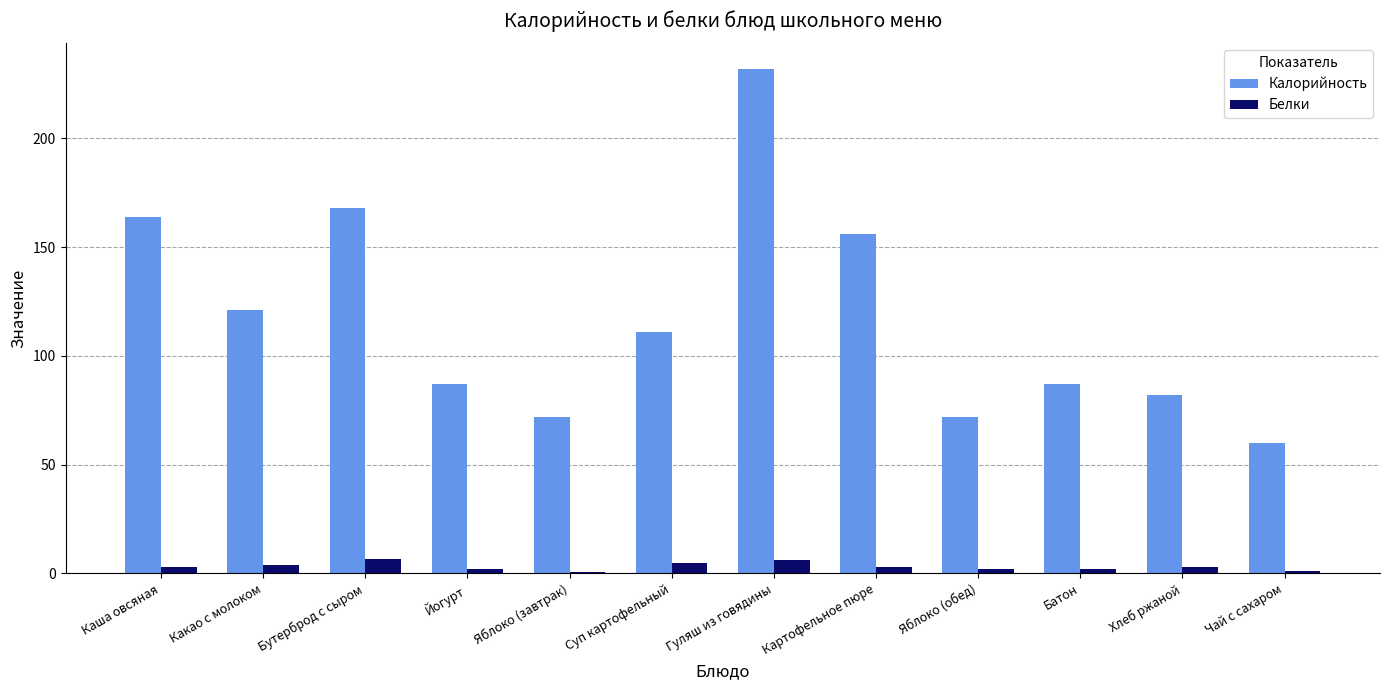

At which category is the sum across all series the highest?

Гуляш из говядины